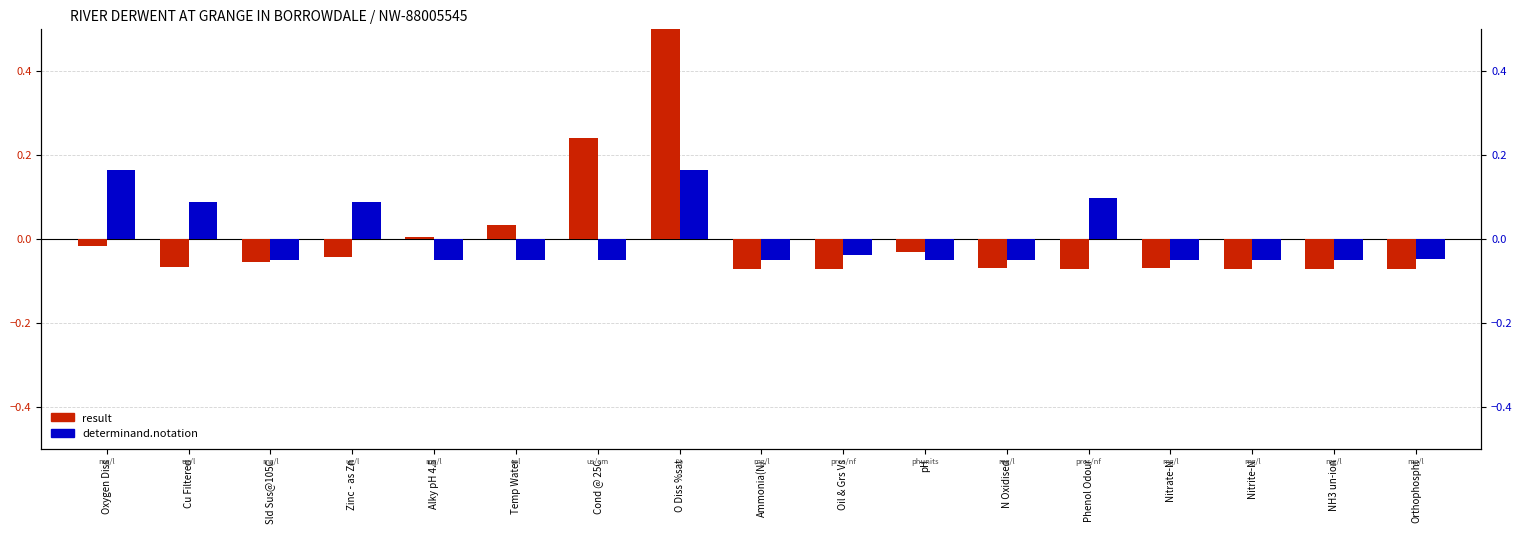

Is it true that determinand.notation (normalized) equals -0.1 at Cond @ 25C?

False